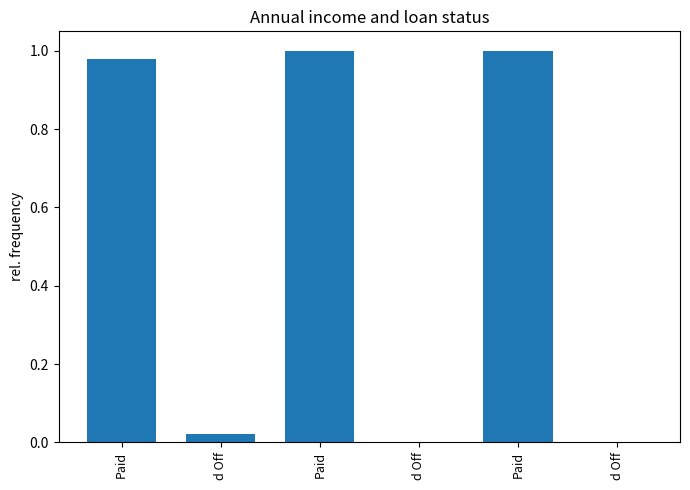

True or false: the data shows 1.6 at Paid.

False